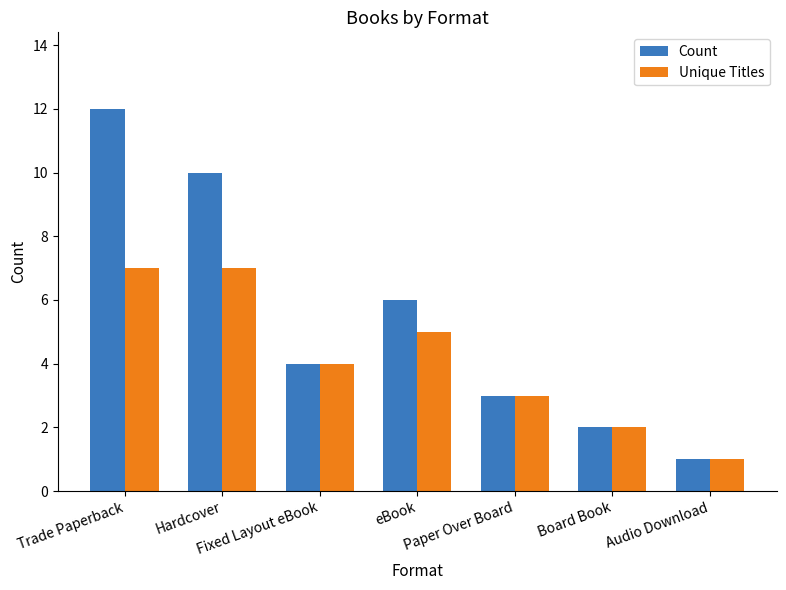

What is the minimum value shown in the chart?

1